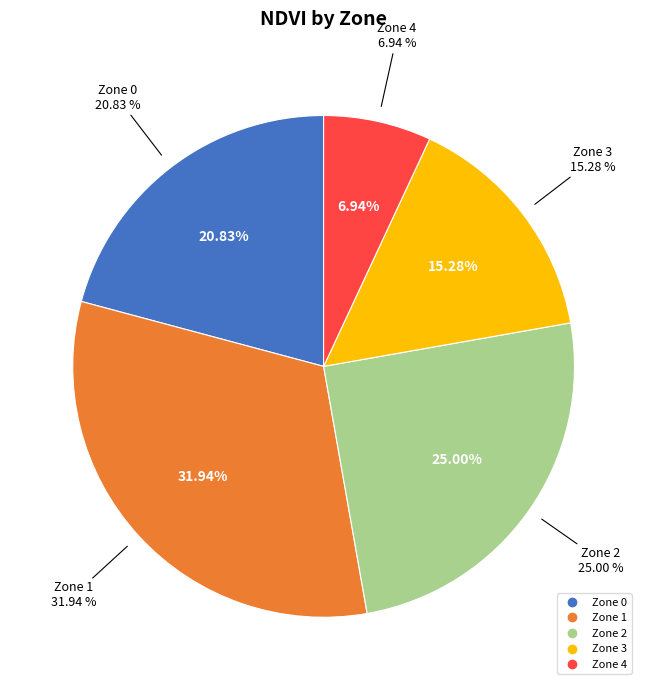

The Zone 1 slice represents 41% of the pie. True or false?

False